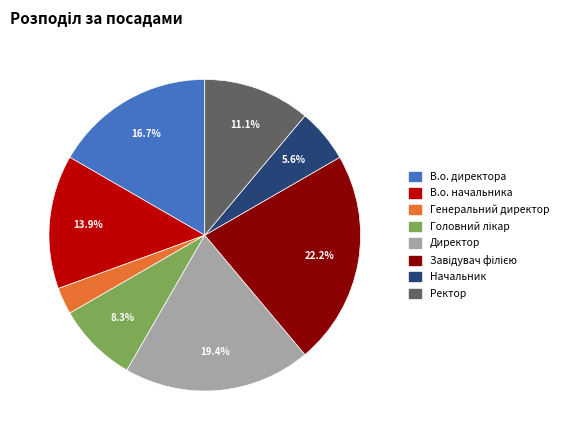

To the nearest percent, what is the difference between the largest and smallest slice percentages?

19%